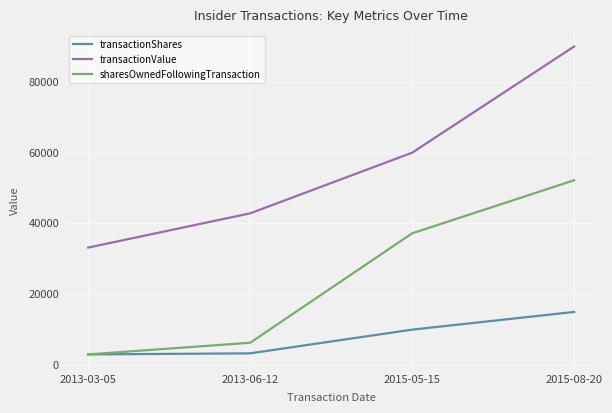

Count the number of data series in this chart.

3